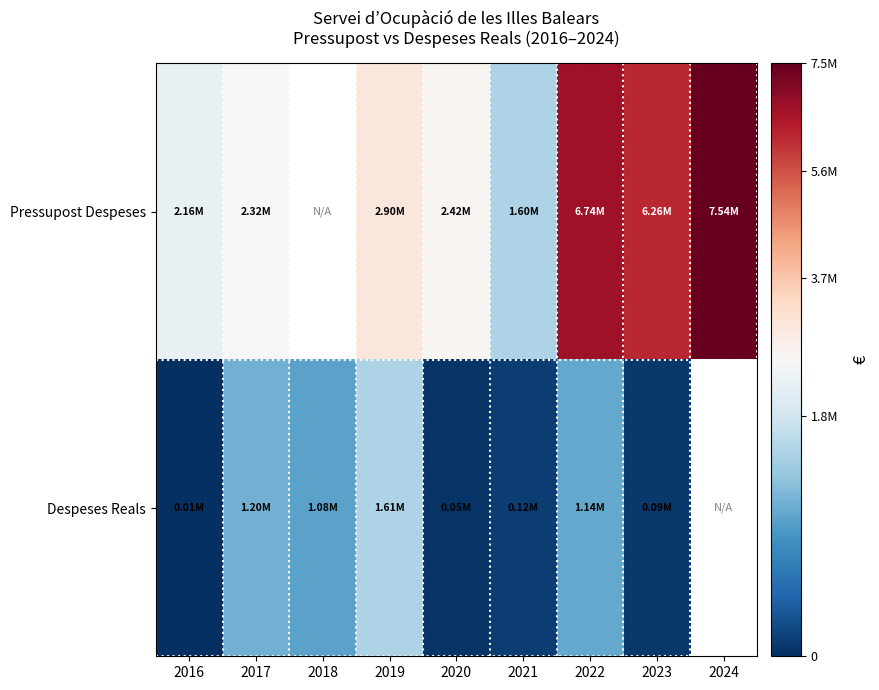

What value does the Pressupost Despeses series have at 2023?

6257767.0